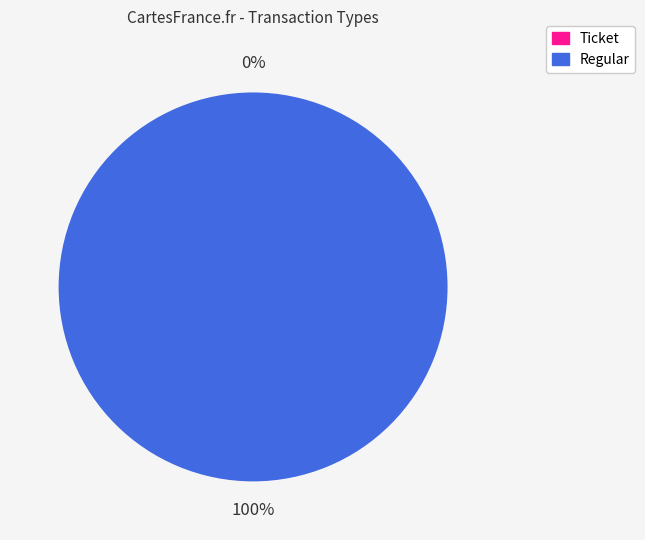

True or false: Regular accounts for 99% of the total.

False